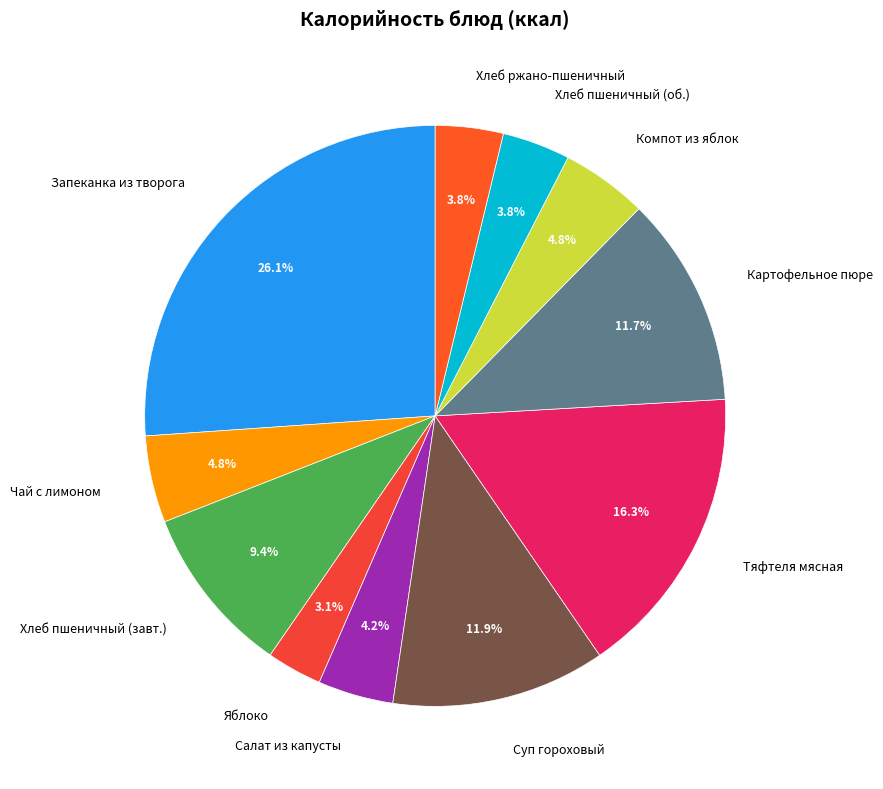

Count the number of slices in the pie.

11